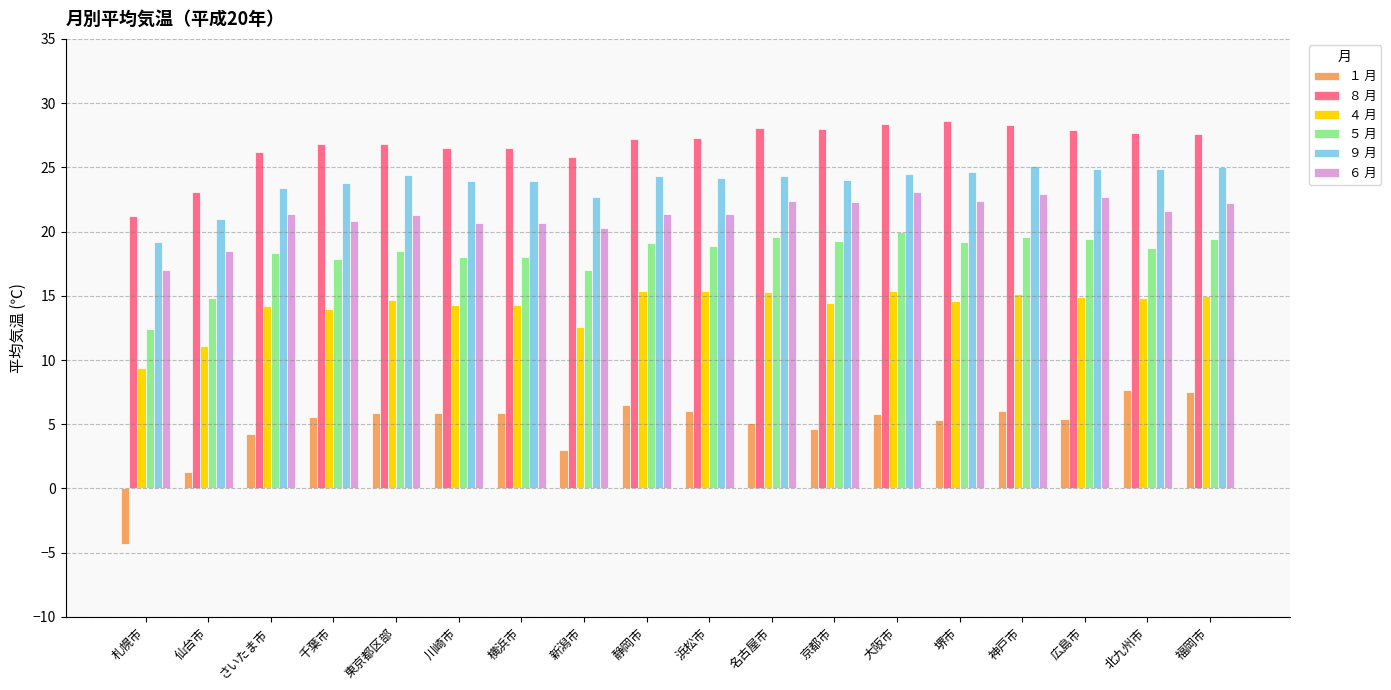

Does the chart contain any negative values?

Yes